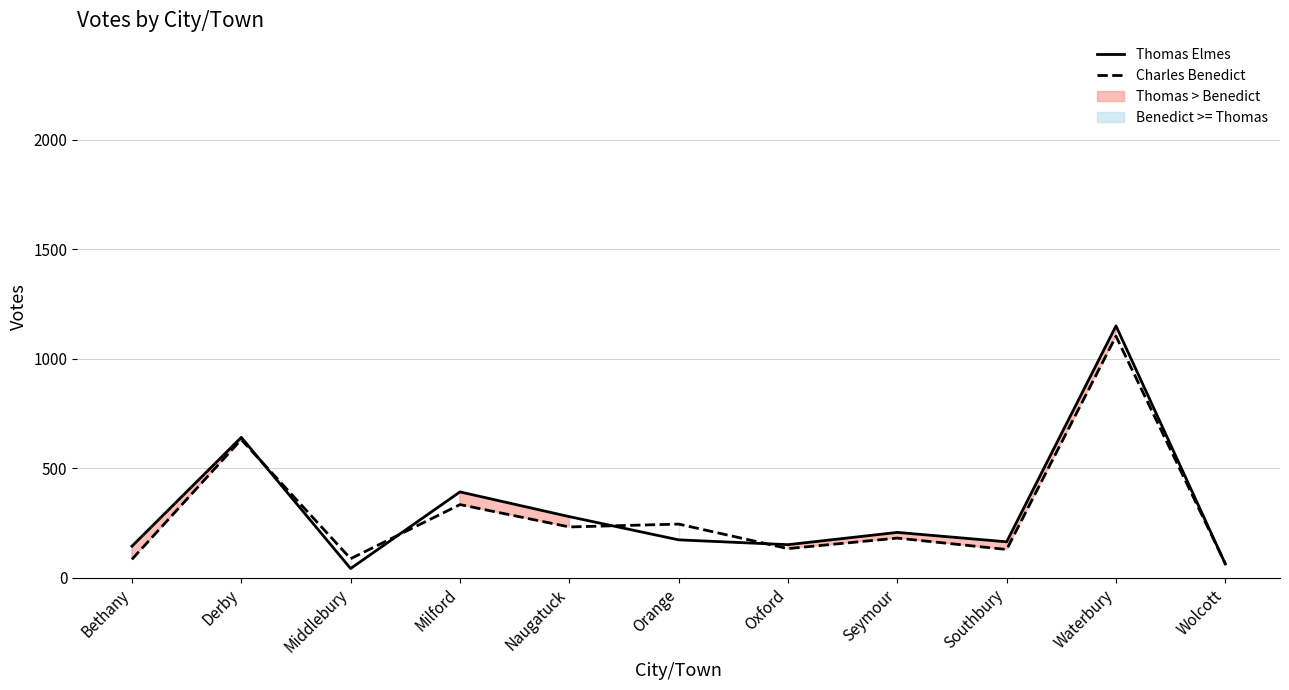

How many values in the Thomas Elmes series are below 172?

5